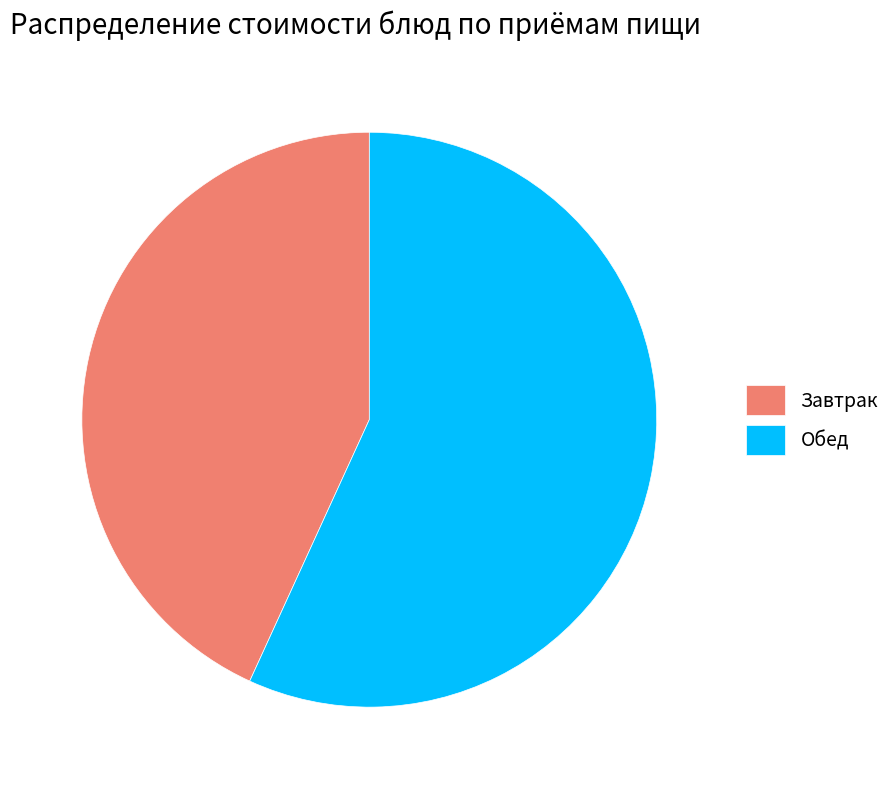

Rank the categories by value from highest to lowest.

Обед, Завтрак